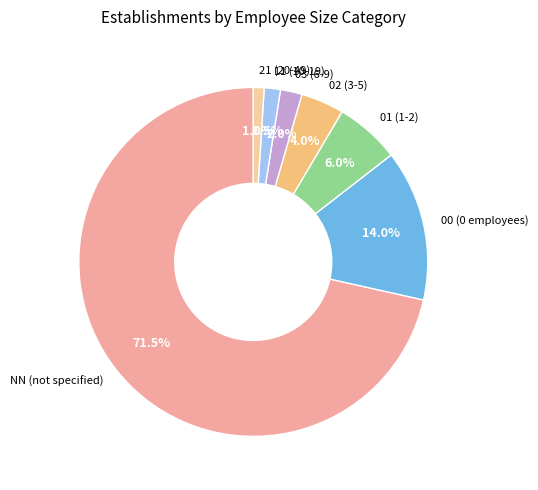

To the nearest percent, what percentage of the pie is 21?

1%